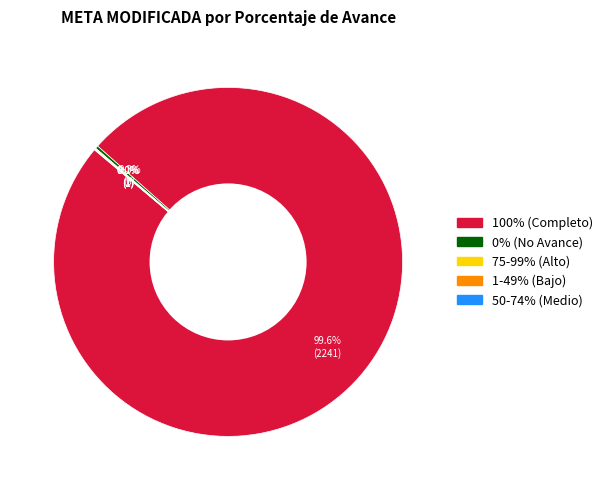

Is there any slice that represents more than half of the pie?

Yes